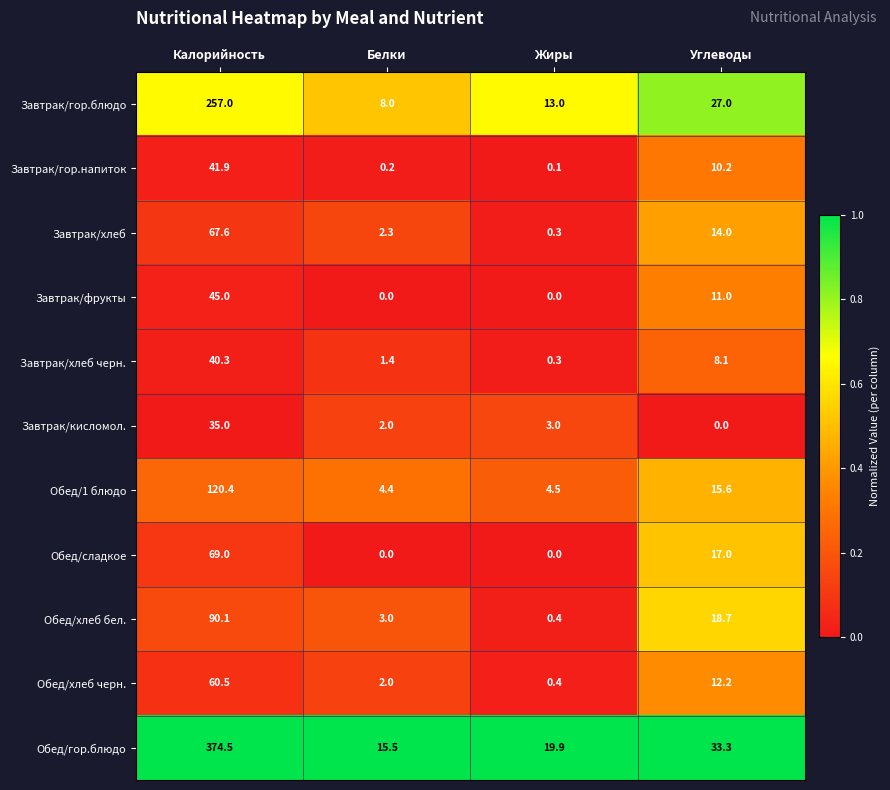

At Калорийность, list the series in order from largest to smallest.

Обед/гор.блюдо, Завтрак/гор.блюдо, Обед/1 блюдо, Обед/хлеб бел., Обед/сладкое, Завтрак/хлеб, Обед/хлеб черн., Завтрак/фрукты, Завтрак/гор.напиток, Завтрак/хлеб черн., Завтрак/кисломол.